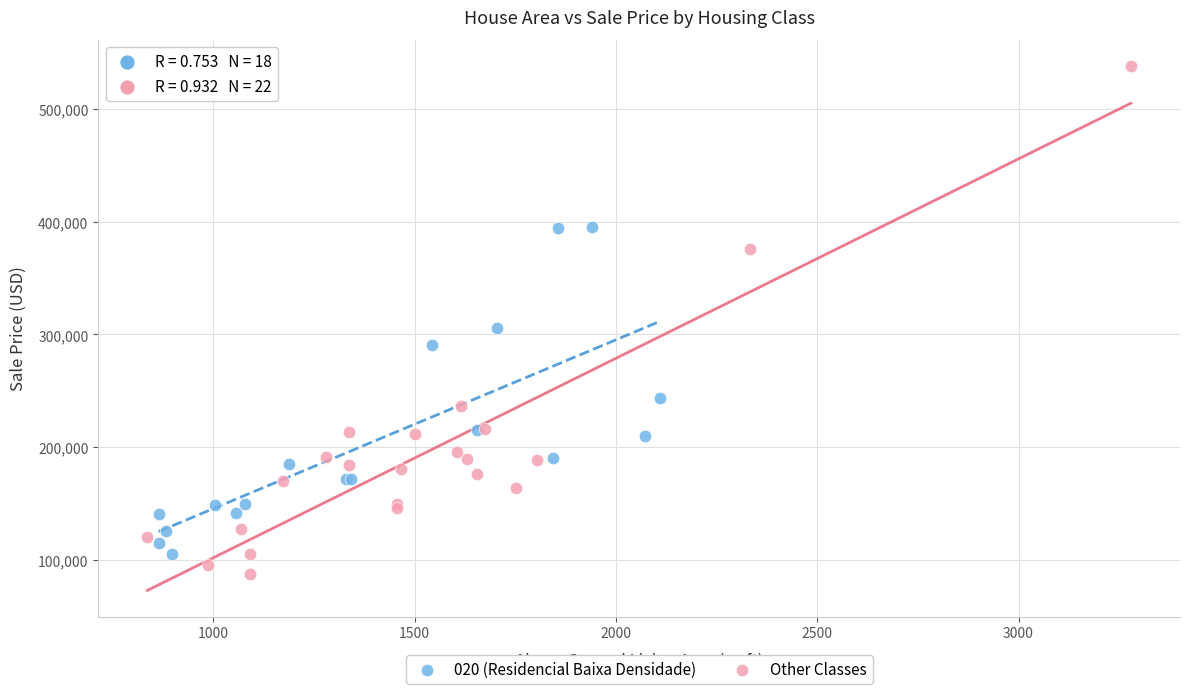

Which series has the widest spread of Y values?

Other Classes